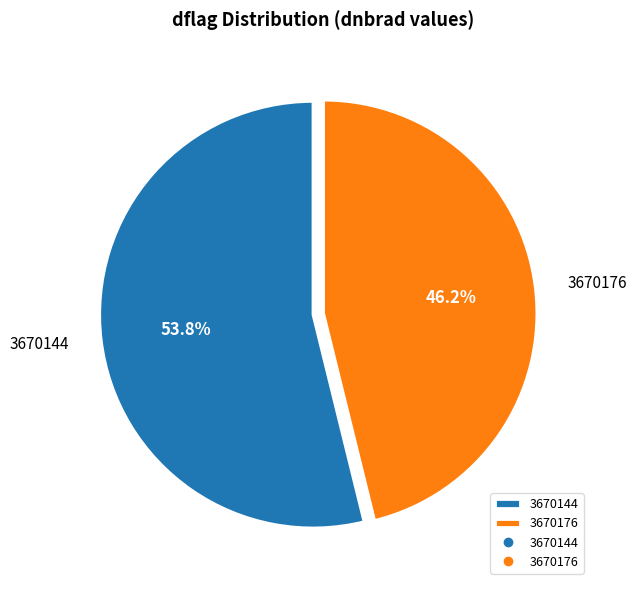

Does any single category account for the majority?

Yes